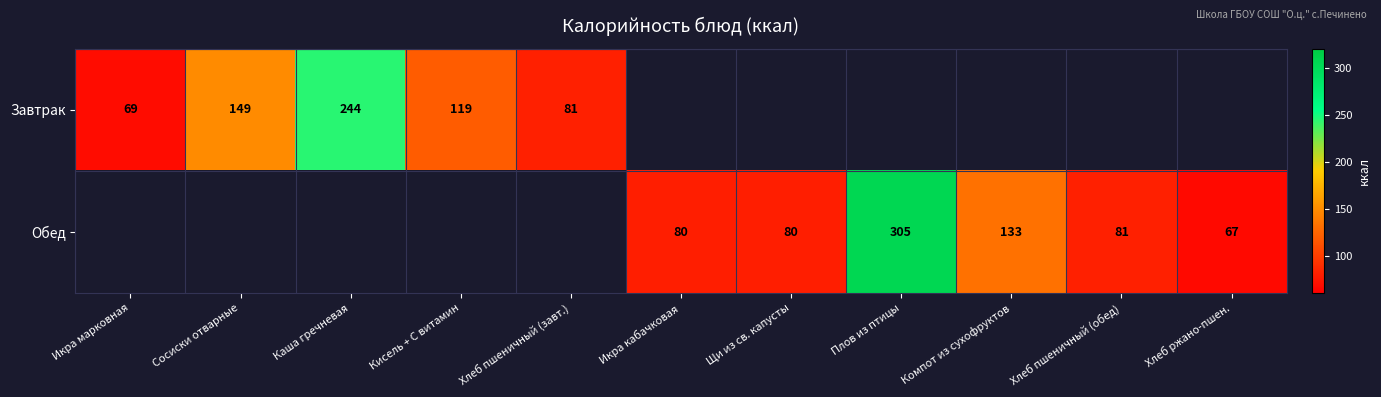

The value of Завтрак at Каша гречневая is 335. True or false?

False